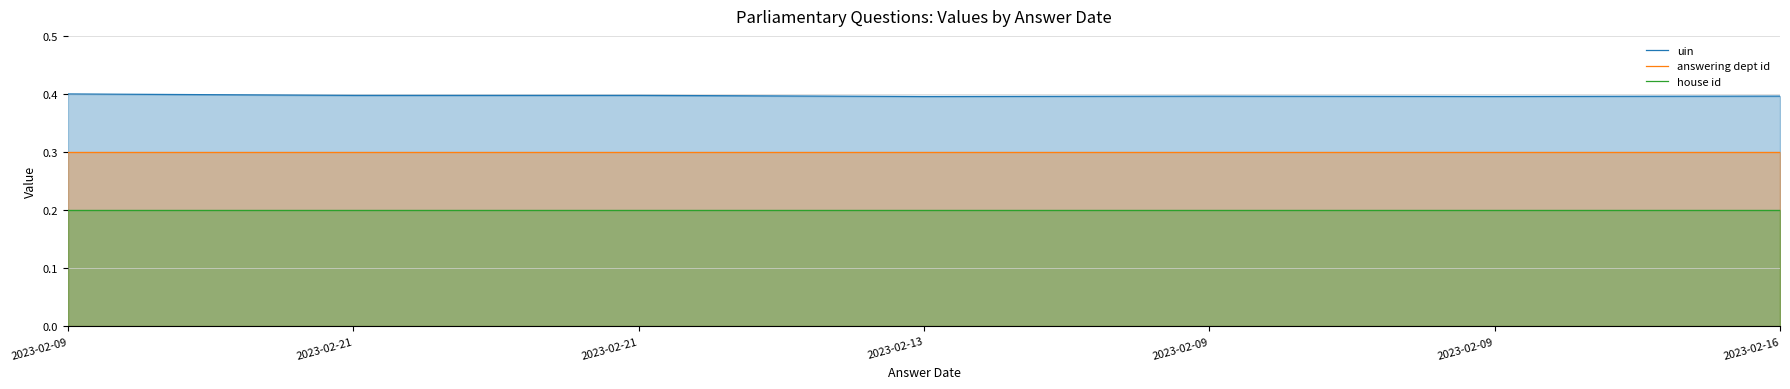

True or false: uin and house id cross at least once.

False